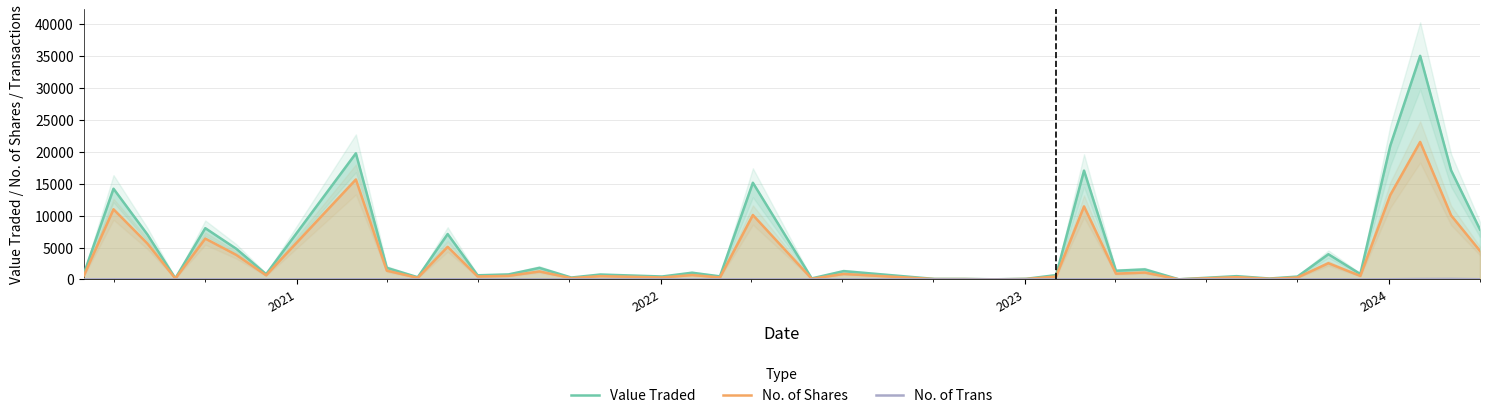

What are all the series names shown in the legend?

Value Traded, No. of Shares, No. of Trans